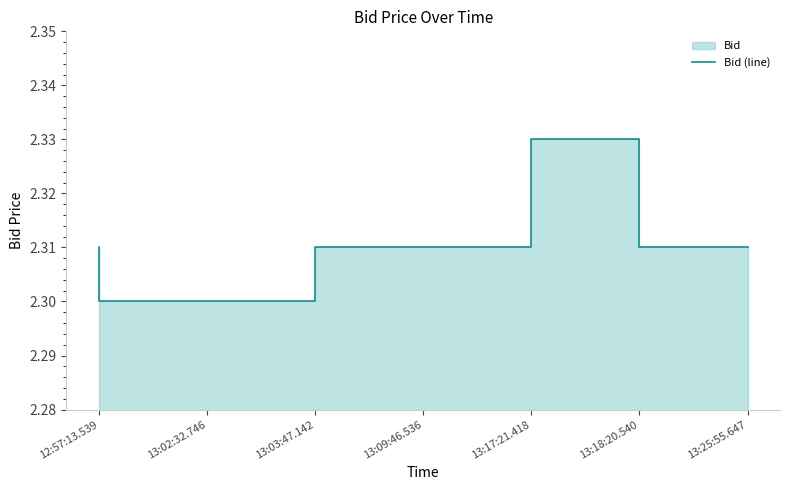

What is the sum of the values at 13:17:21.418 and 12:57:13.539?

4.6